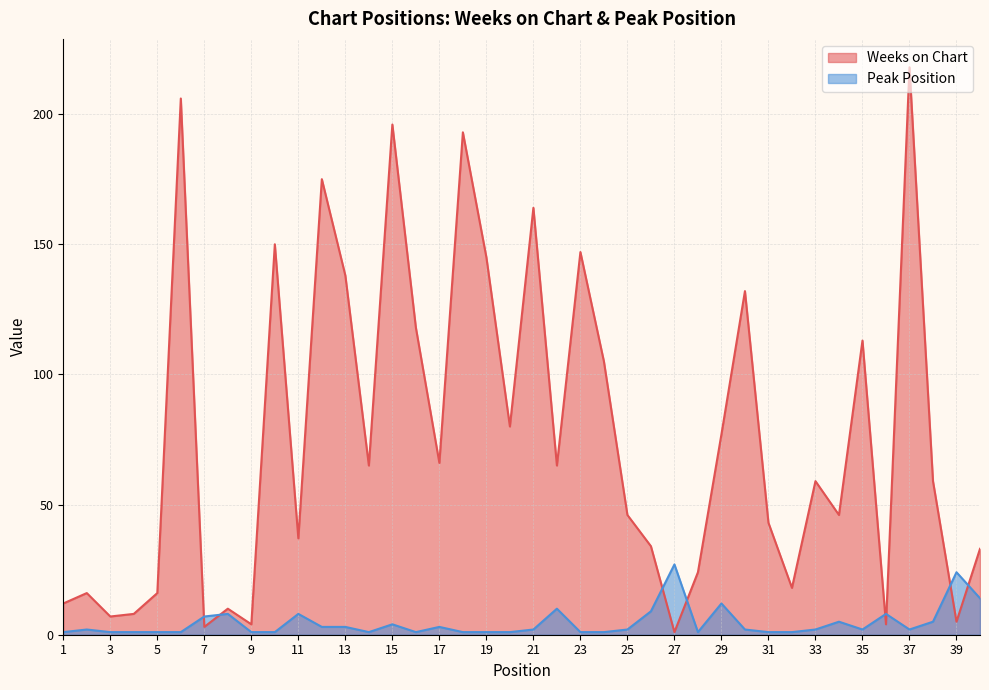

Rank the series by their average value, from lowest to highest.

Peak Position, Weeks on Chart